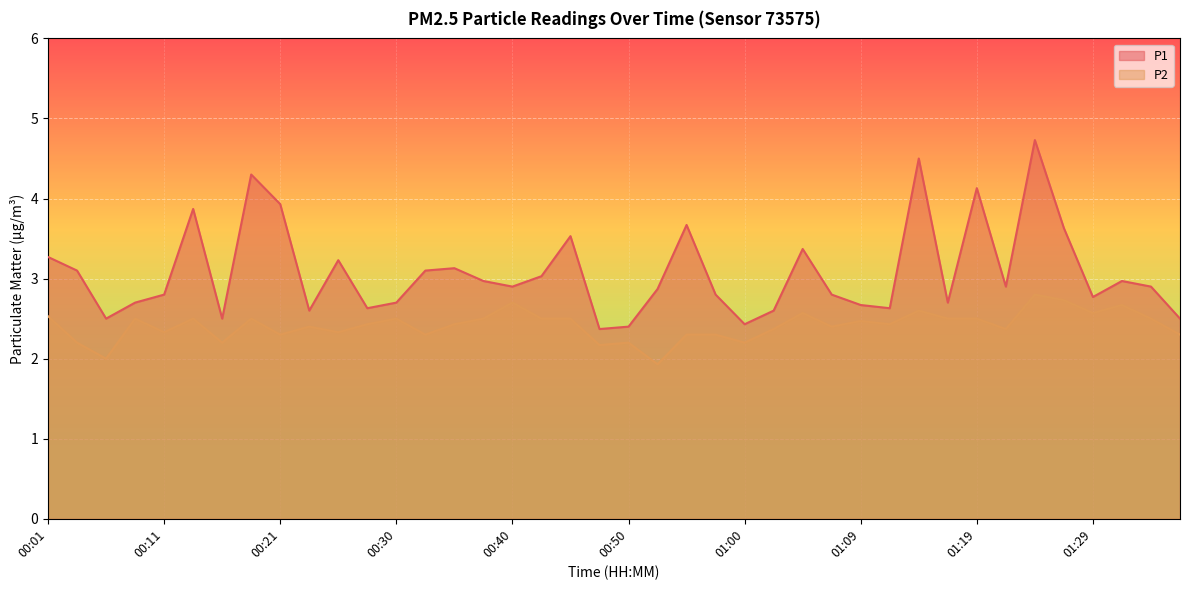

What is the average value of the P1 series?

3.1